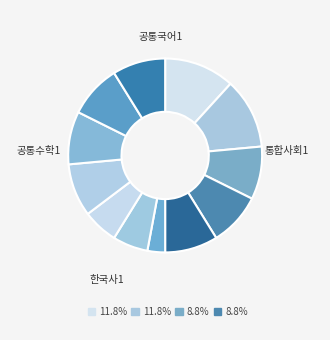

To the nearest percent, what is the average slice percentage?

8%